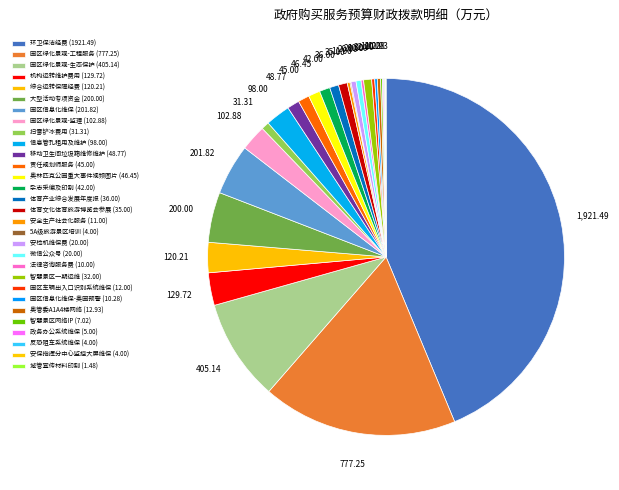

To the nearest percent, what is the average slice percentage?

3%